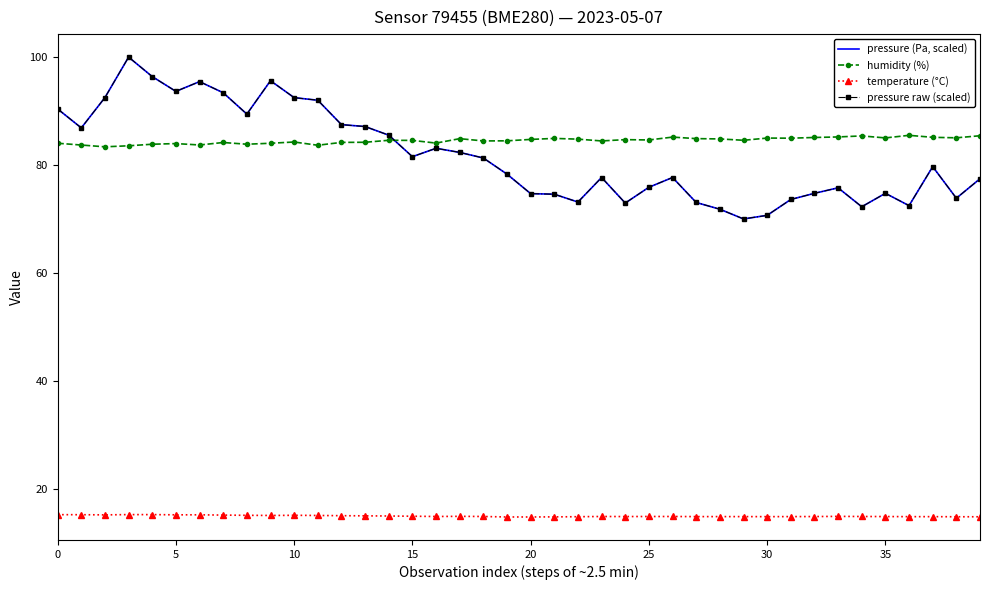

True or false: pressure (Pa, scaled) and temperature (°C) cross at least once.

False